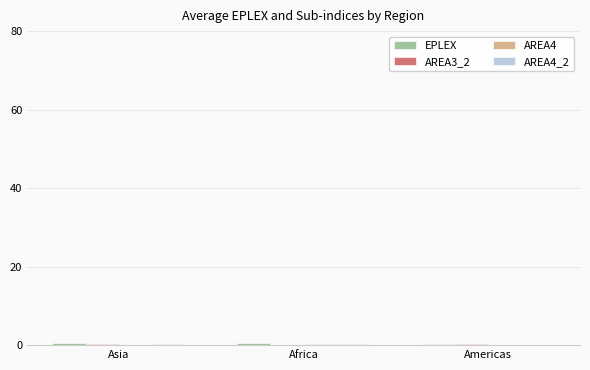

What value does the AREA3_2 series have at Asia?

0.2